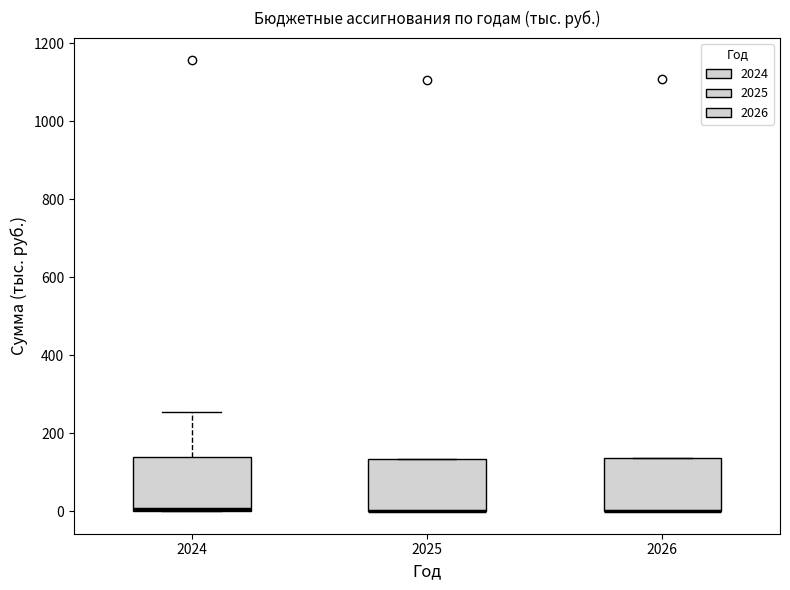

Reading left to right, transcribe this box plot: for each box, give where its median line is, the range the box spans, and where its two whiskers end, as read against the y-axis. The values are not printed on the chart, so give them approximately, as read against the axis.

2024: median 0 (drawn on the box's lower edge), box 0 to 140, whiskers 0 to 260
2025: median 0 (drawn on the box's lower edge), box 0 to 140, whiskers 0 to 140
2026: median 0 (drawn on the box's lower edge), box 0 to 140, whiskers 0 to 140